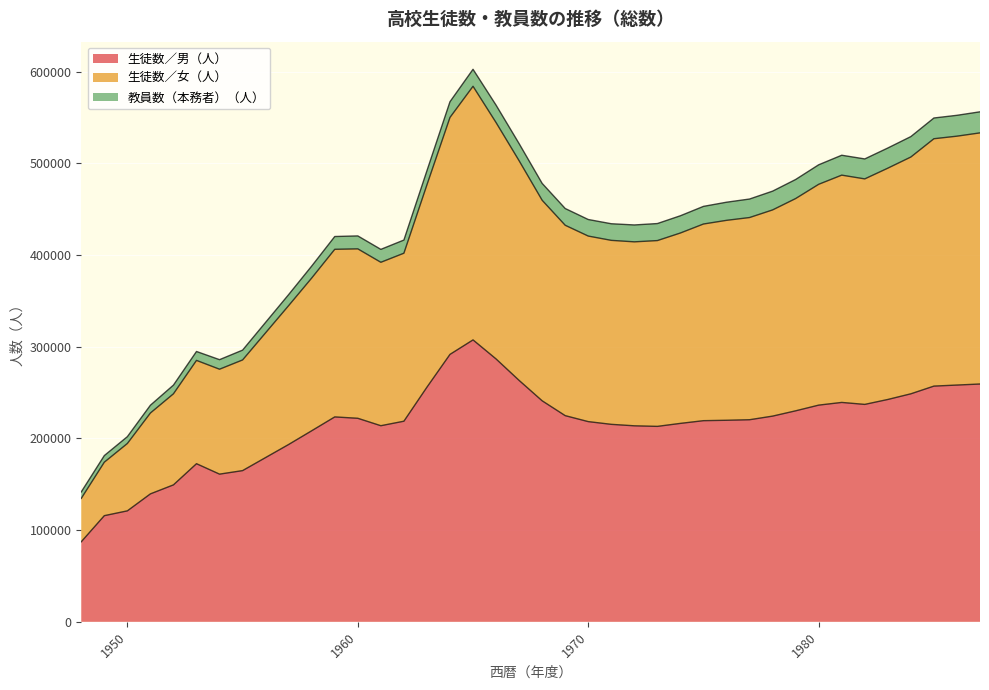

What is the maximum value for 生徒数／男（人）?

307497